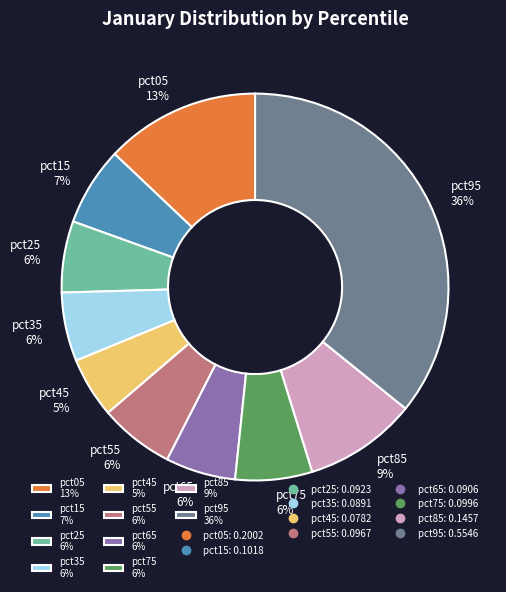

What percentage is the pct85 slice, to the nearest percent?

9%